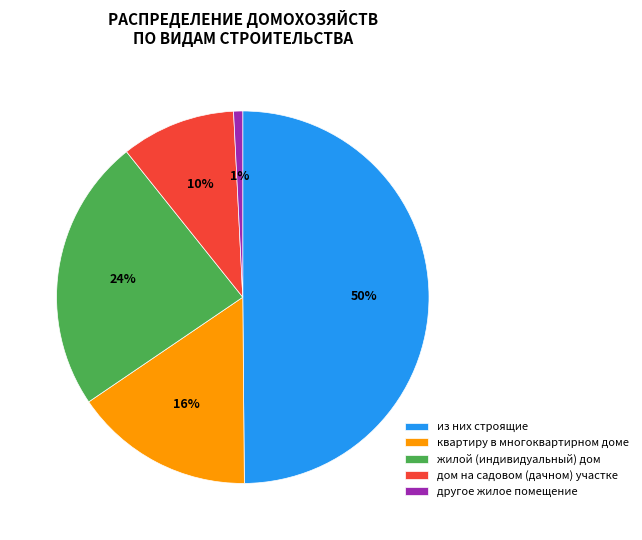

Does дом на садовом (дачном) участке represent more than half of the total?

No